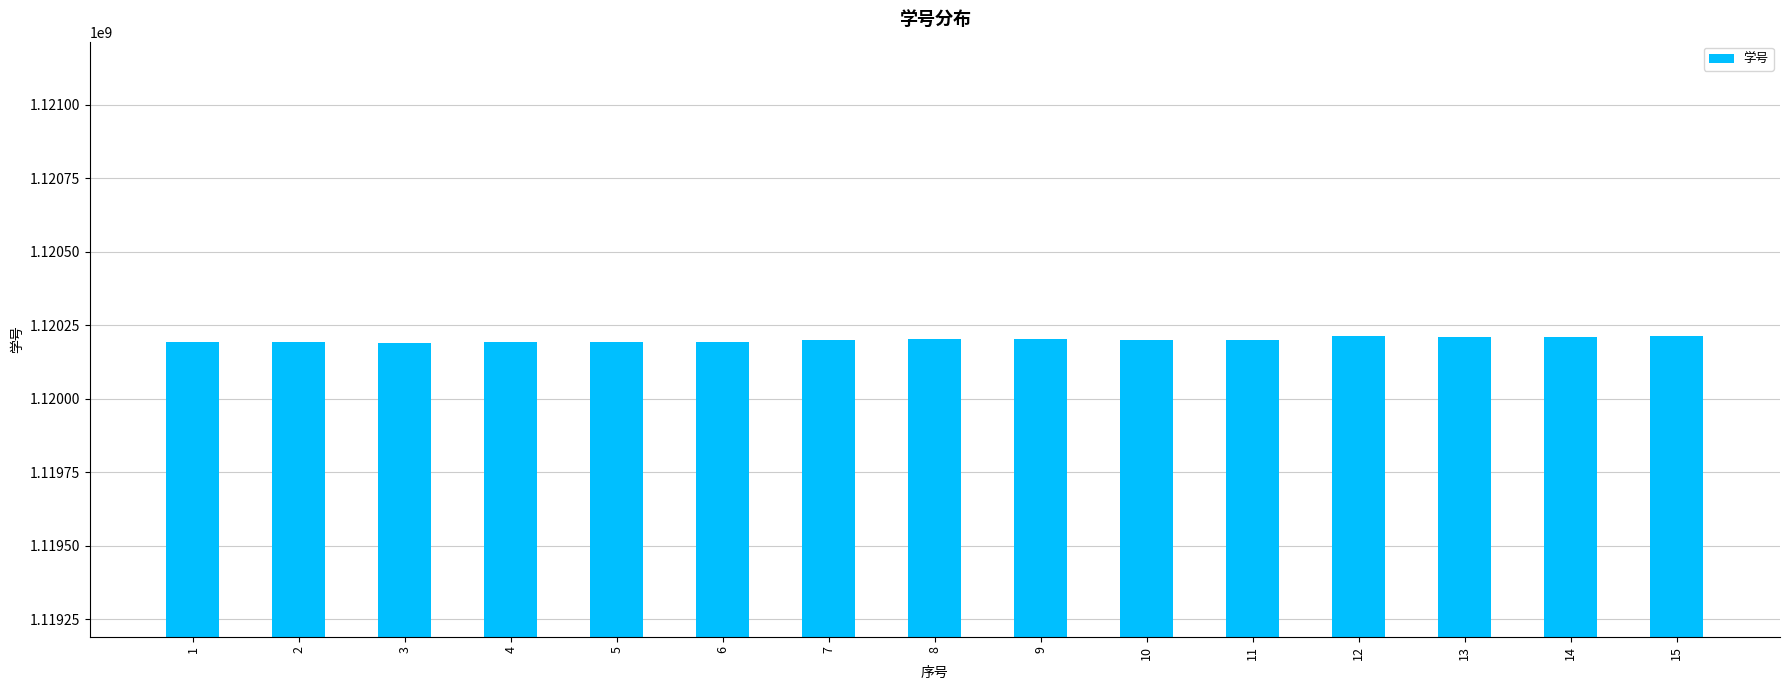

Count the number of categories in the chart.

15